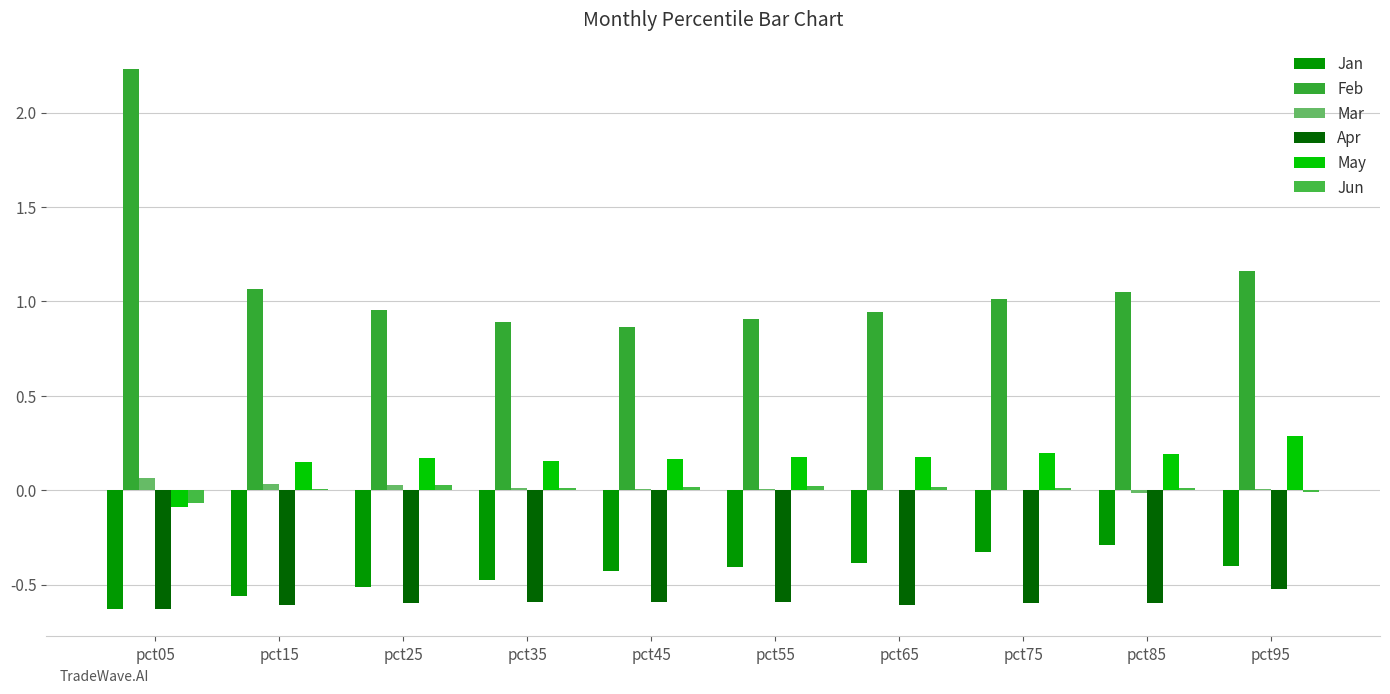

Rank the series at pct85 from highest to lowest value.

Feb, May, Jun, Mar, Jan, Apr